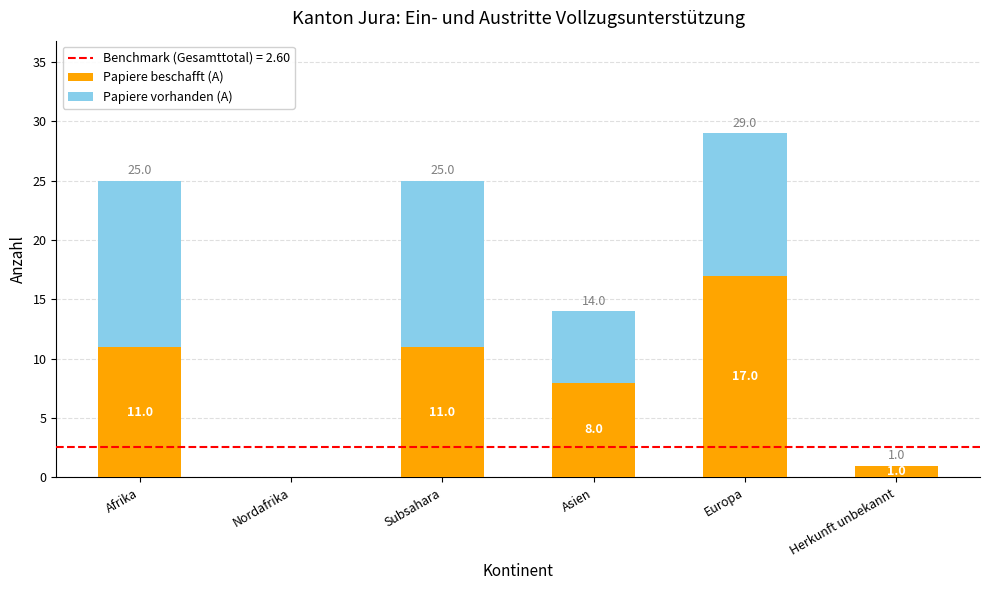

Reading left to right, list the values for the Papiere beschafft (A) series.

Afrika=11	Nordafrika=0	Subsahara=11	Asien=8	Europa=17	Herkunft unbekannt=1